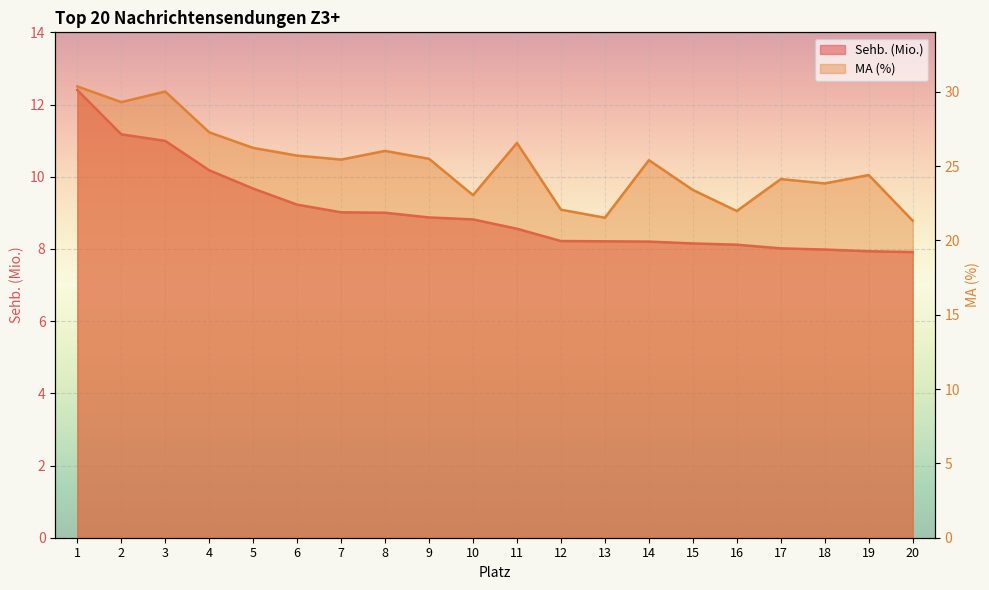

True or false: Sehb. (Mio.) has a value of 11.2 at 20.

False